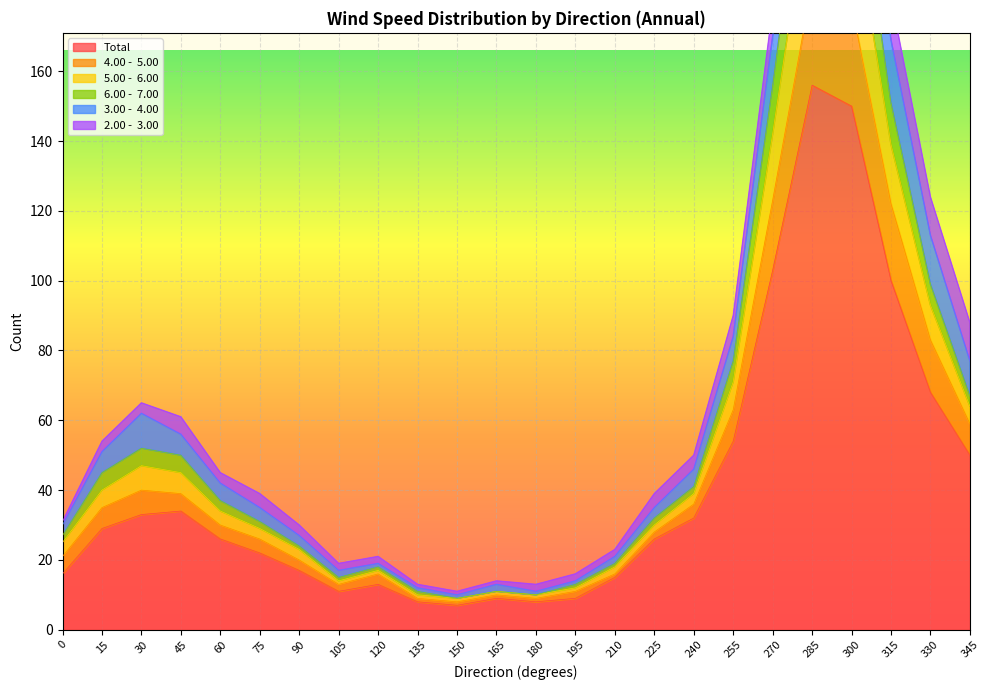

Rank the categories by 4.00 -  5.00 value from lowest to highest.

150, 135, 180, 165, 195, 105, 120, 210, 90, 0, 75, 225, 60, 240, 15, 45, 30, 345, 255, 330, 270, 315, 300, 285